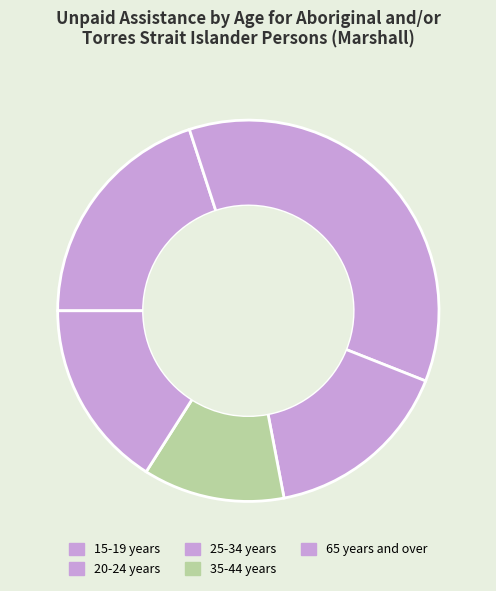

Is there any slice that represents more than half of the pie?

No